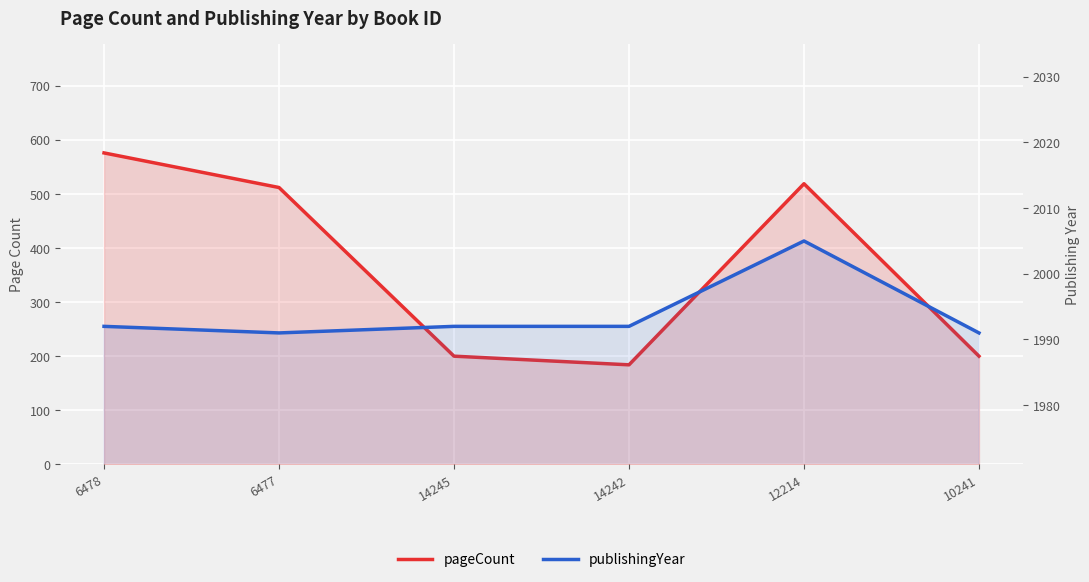

At which label is publishingYear closest to 1998?

6478